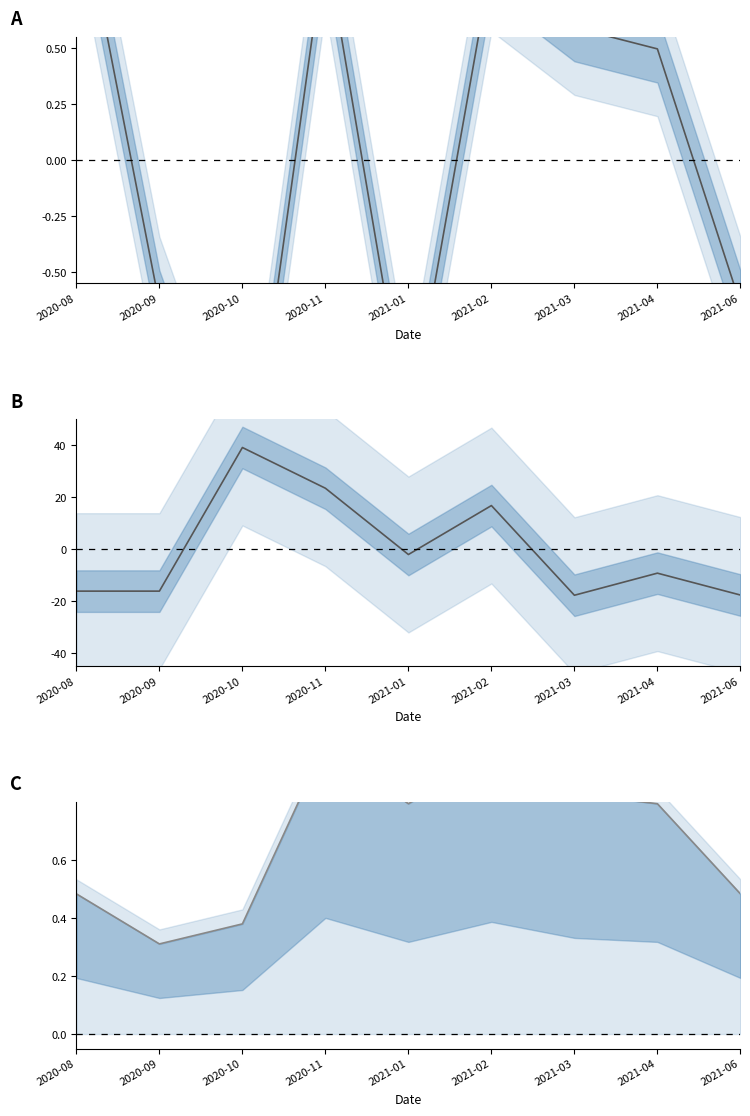

Which category has the lowest value across all series?

2021-03